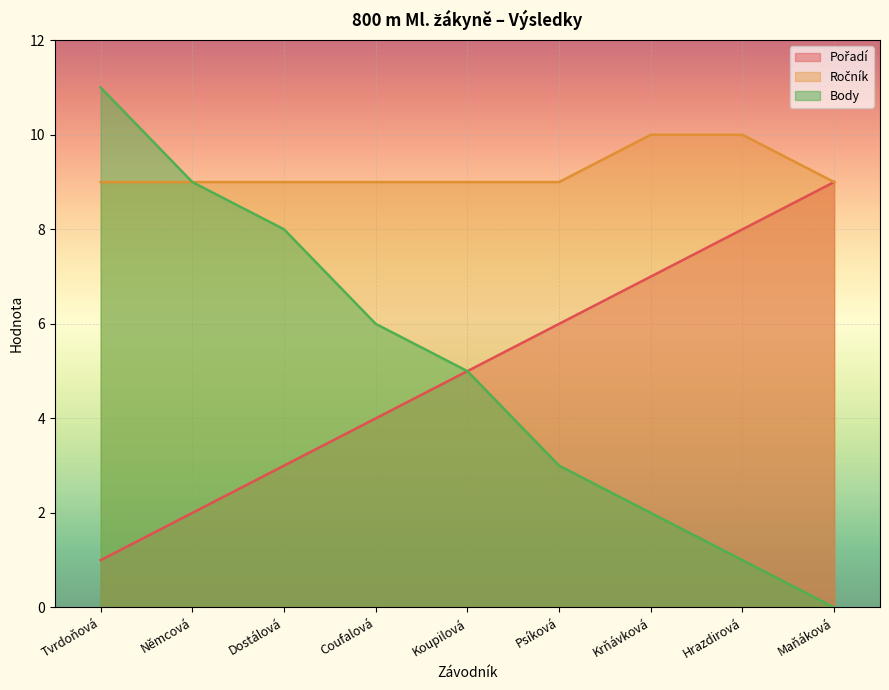

True or false: Body and Pořadí intersect in this chart.

False